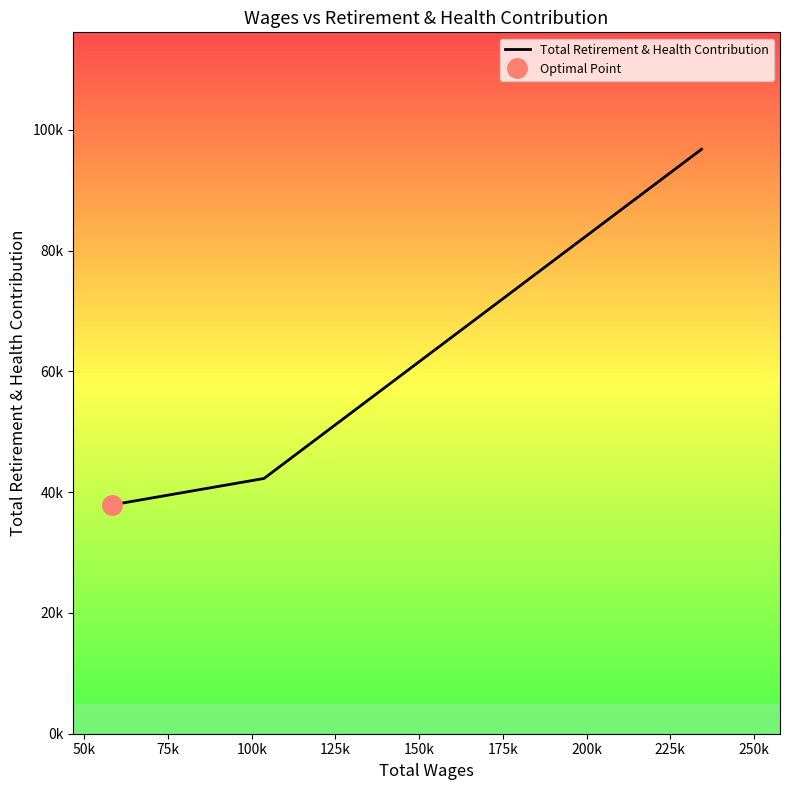

The chart shows a value of 13555 at 25k. True or false?

False